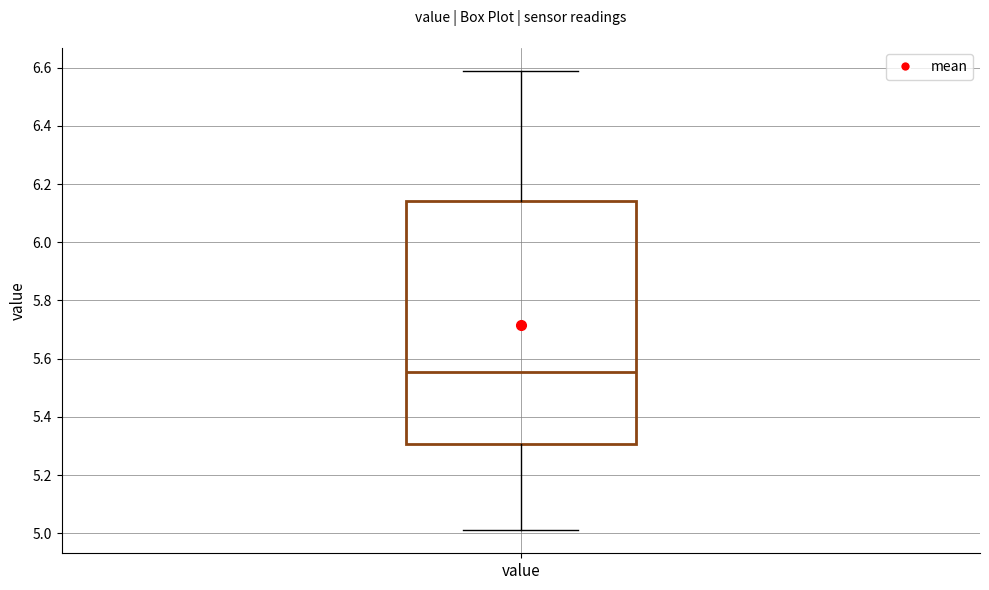

Read this box plot against the y-axis: the position of the median line, the range covered by the box, and the ends of both whiskers. The values are not printed on the chart, so give them approximately, as read against the axis.

median 5.56, box 5.30 to 6.14, whiskers 5.02 to 6.60